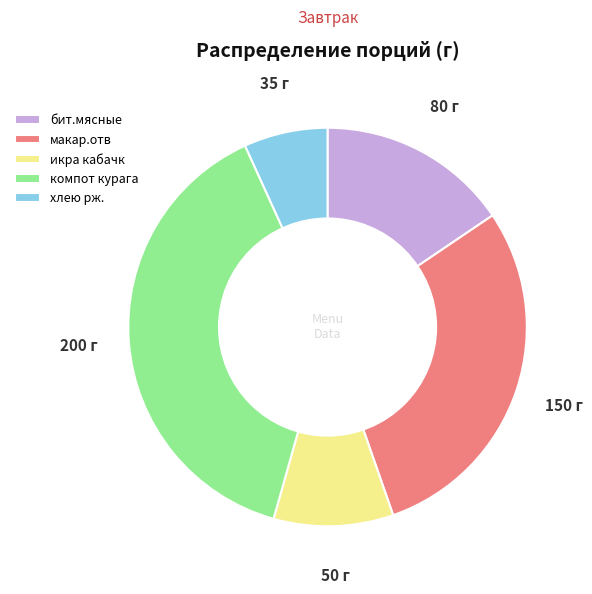

Is there any slice that represents more than half of the pie?

No